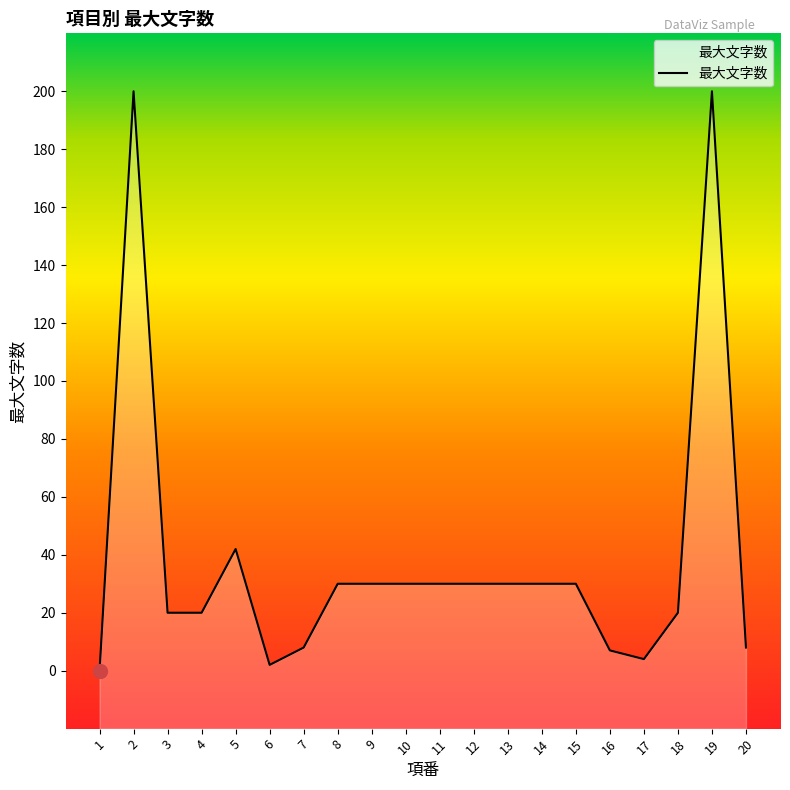

Which has a higher value, 16 or 6?

16